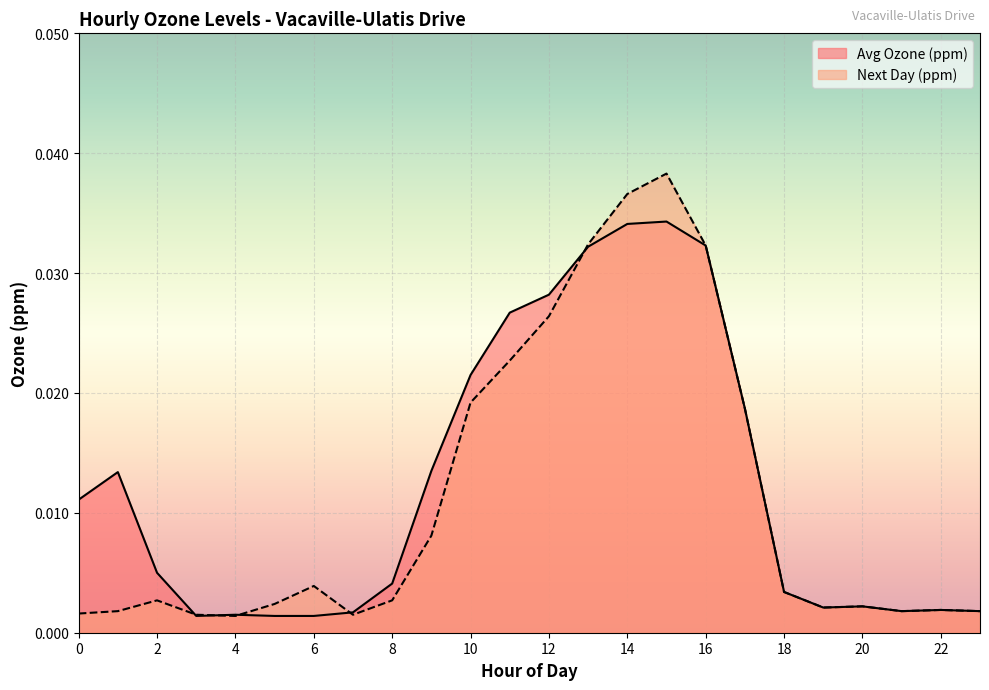

Which series ends up on top after the final intersection of Next Day (ppm) and Avg Ozone (ppm)?

Next Day (ppm)